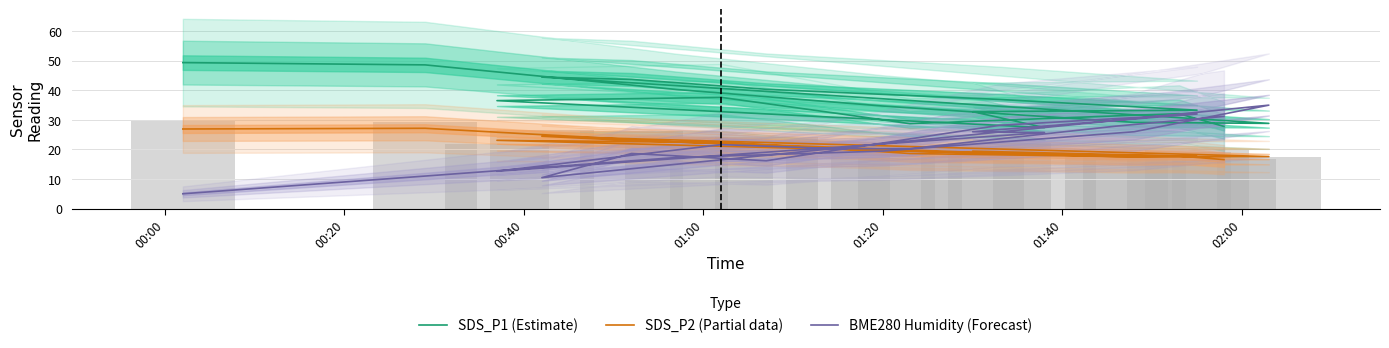

What is the difference between the maximum and minimum values in the SDS_P1 (Estimate) series?

22.0